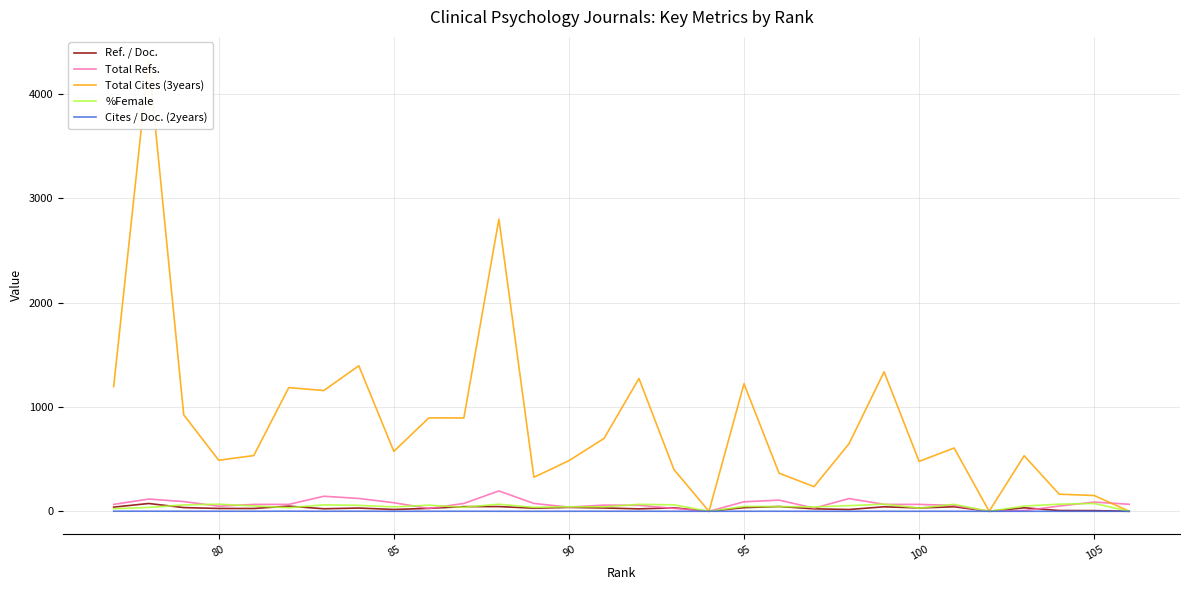

Is the value of Total Cites (3years) at 9 greater than the value of Ref. / Doc. at 85?

Yes